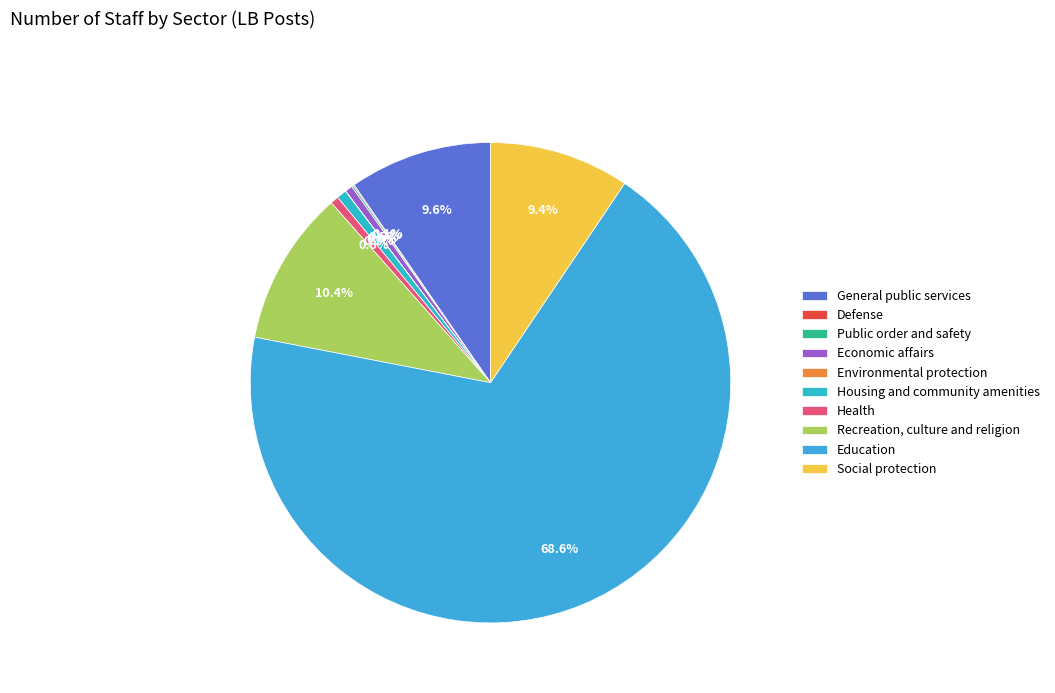

What is the majority slice?

Education